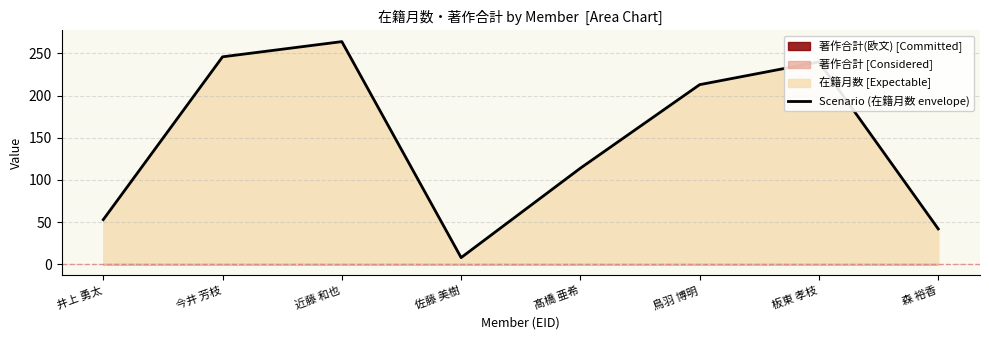

How many categories are shown in the chart?

8